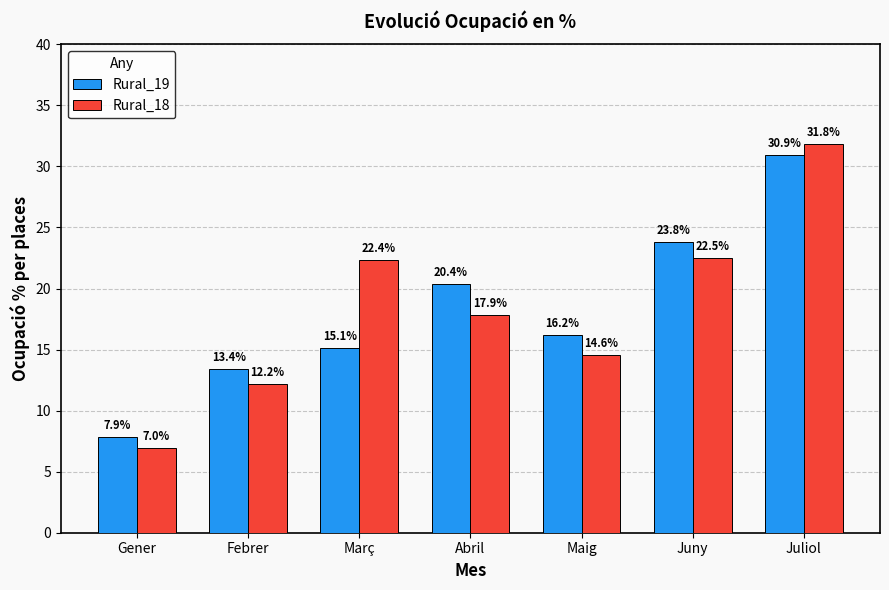

What is the total value across all series at Gener?

14.8